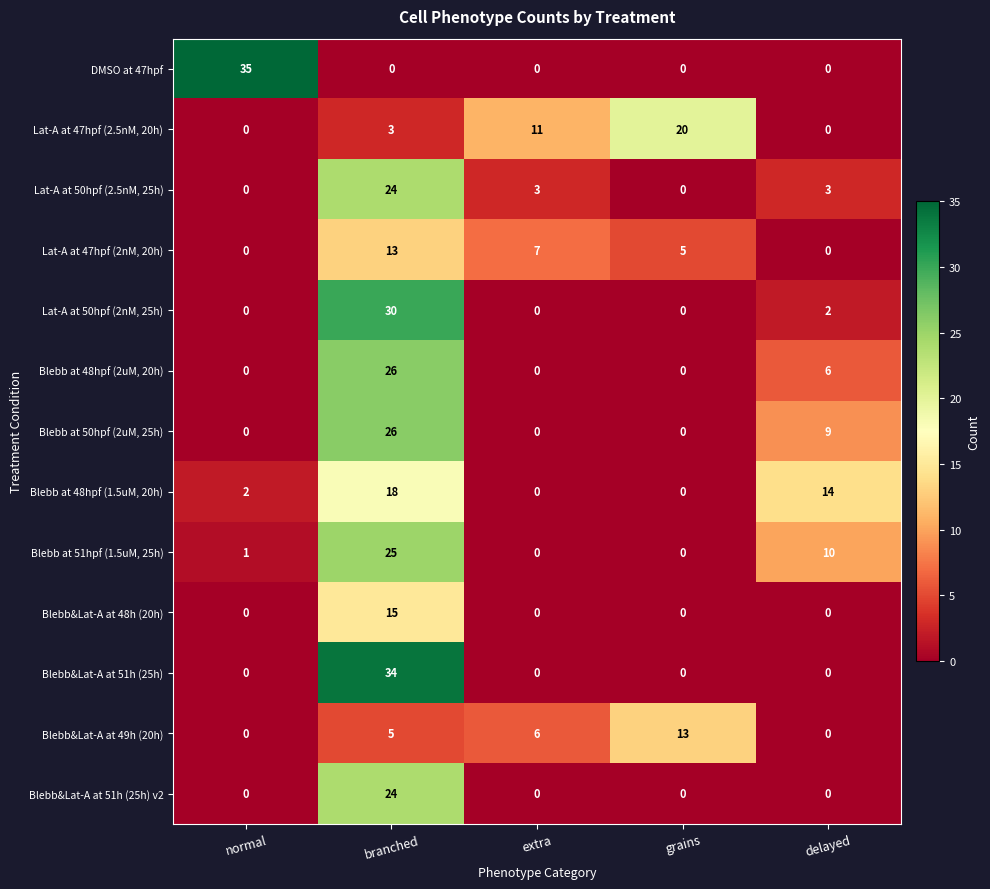

The Lat-A at 47hpf (2.5nM, 20h) series shows 13 at normal. True or false?

False